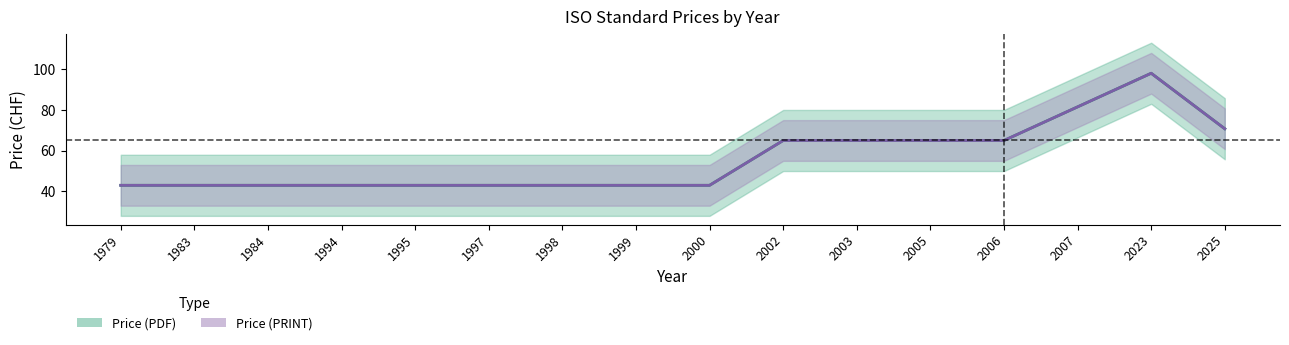

Where is Price (PRINT) nearest to the value 87?

2007